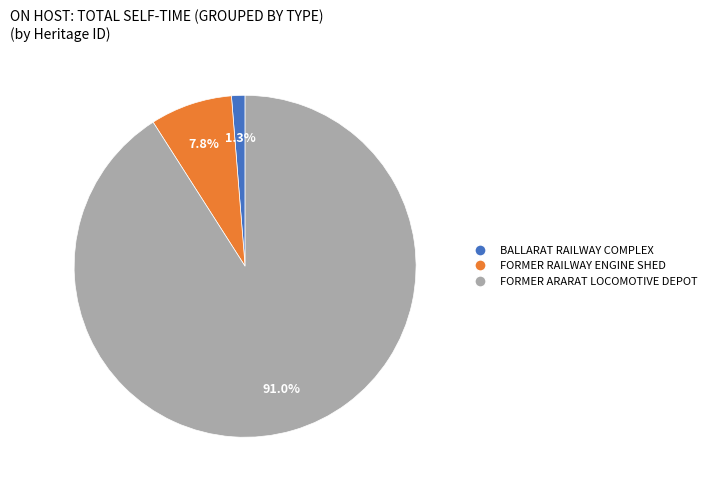

Is there a majority slice in this chart?

Yes